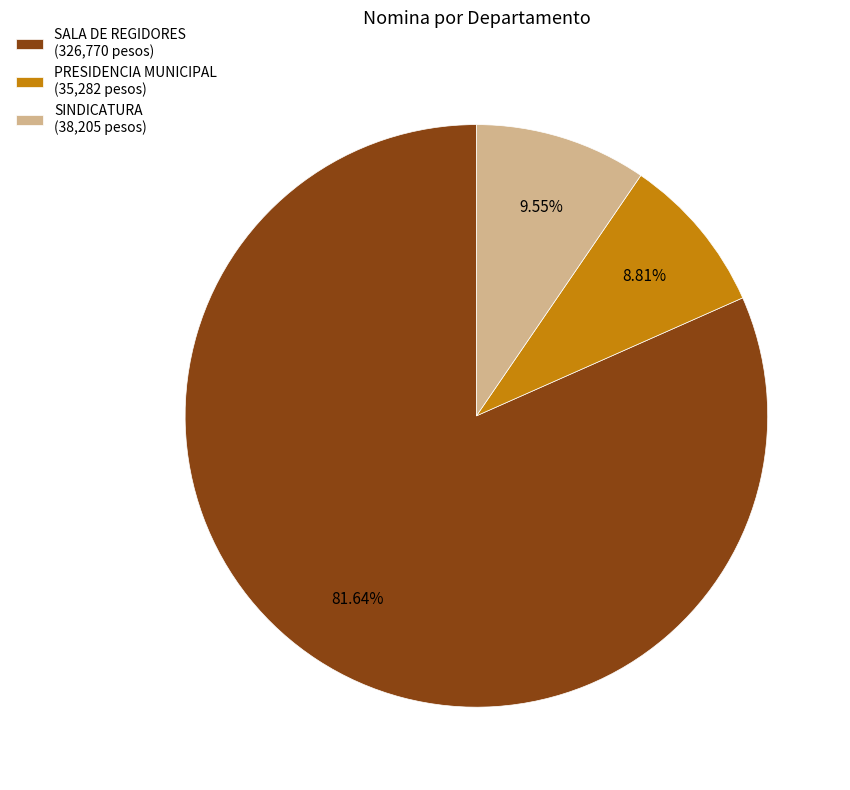

What is the total percentage of SALA DE REGIDORES and SINDICATURA?

91.2%